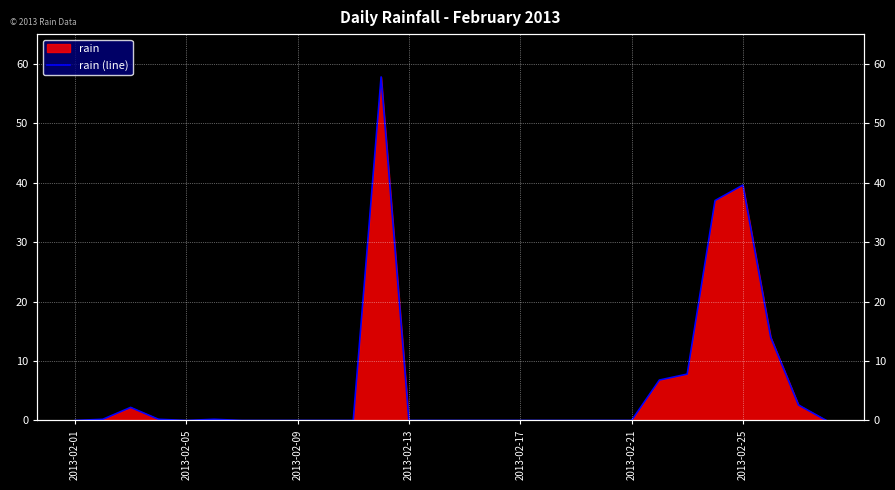

True or false: there are more than 0 points higher than both neighbors.

True